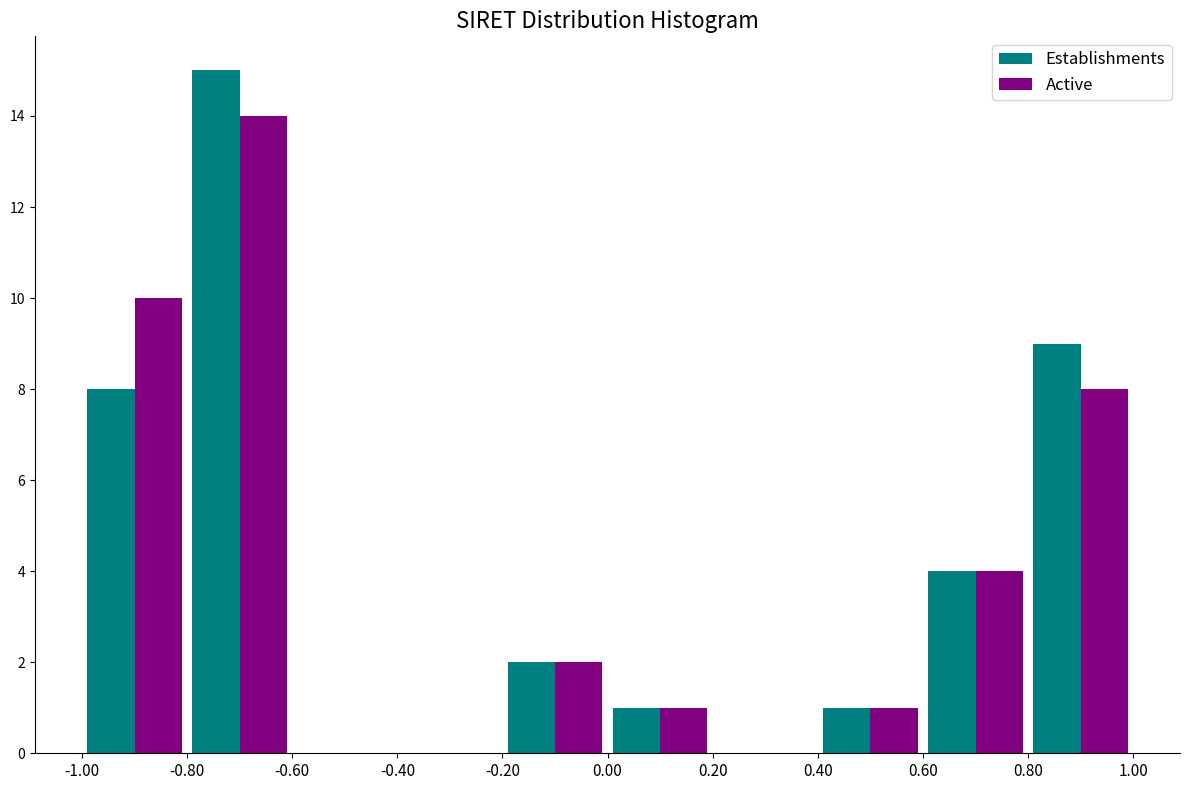

What is the height of the Active bar covering -0.80 to -0.60 on the x-axis? The values are not printed on the chart, so give them approximately, as read against the axis.

14